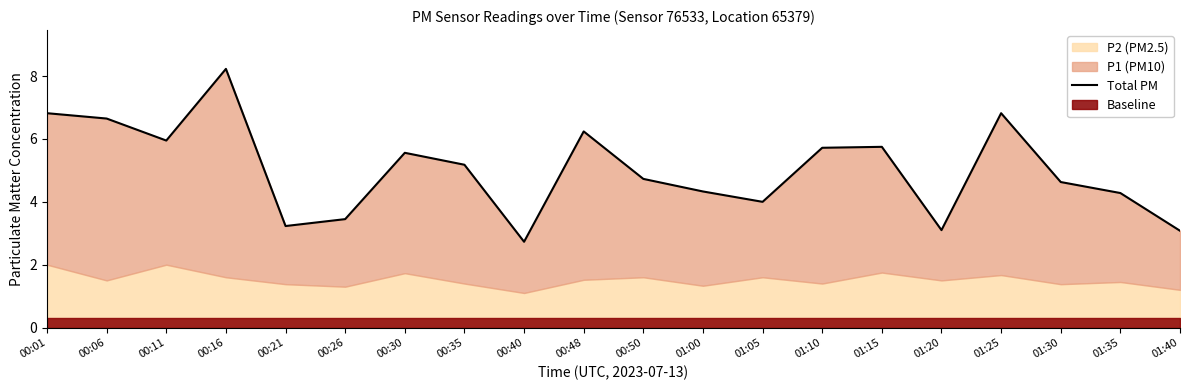

Count the number of values greater than 5.

10